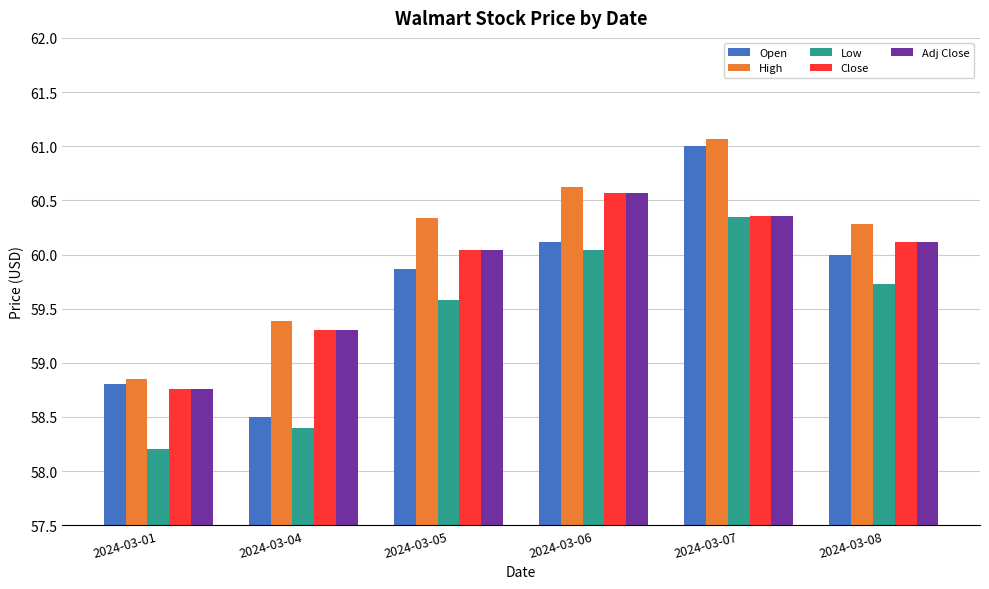

What is the average value of the Low series?

59.4